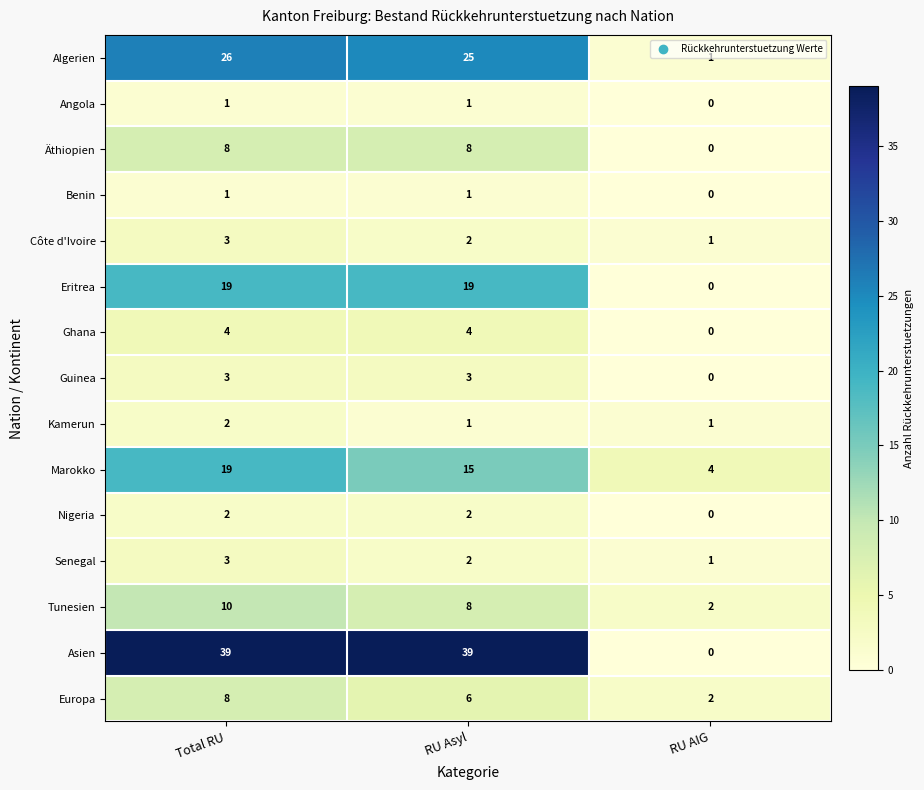

What is the spread (max minus min) of values at RU AIG?

4